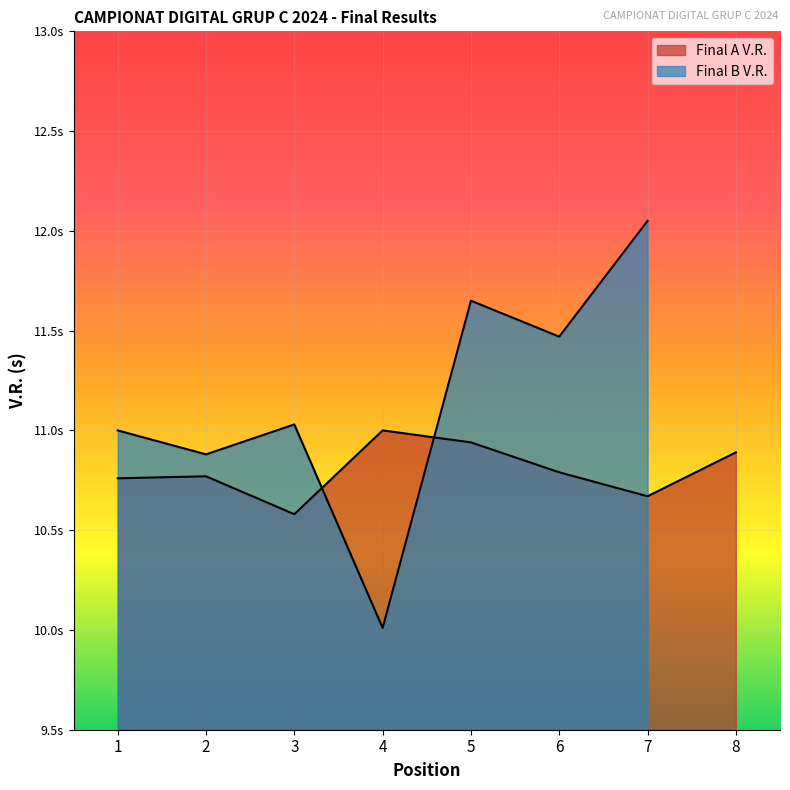

The chart shows a value of 6.8 at 4. True or false?

False